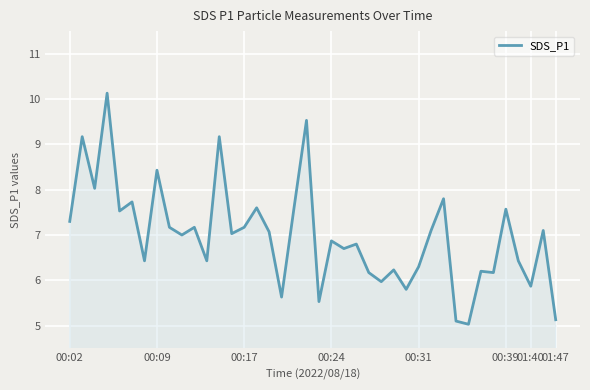

What is the greatest value displayed?

10.1